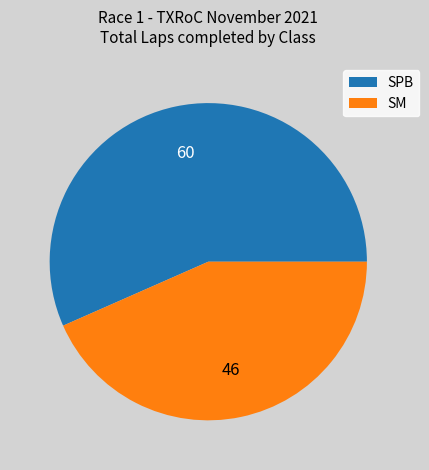

Is it true that SM is 55% of the pie?

False